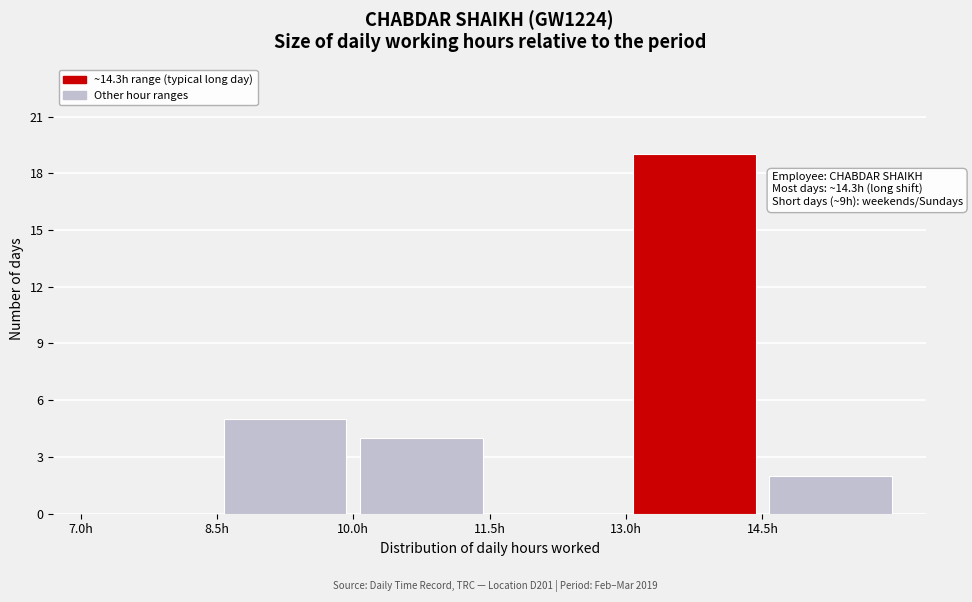

Over which range of the x-axis is the bar tallest?

13.0 to 14.5